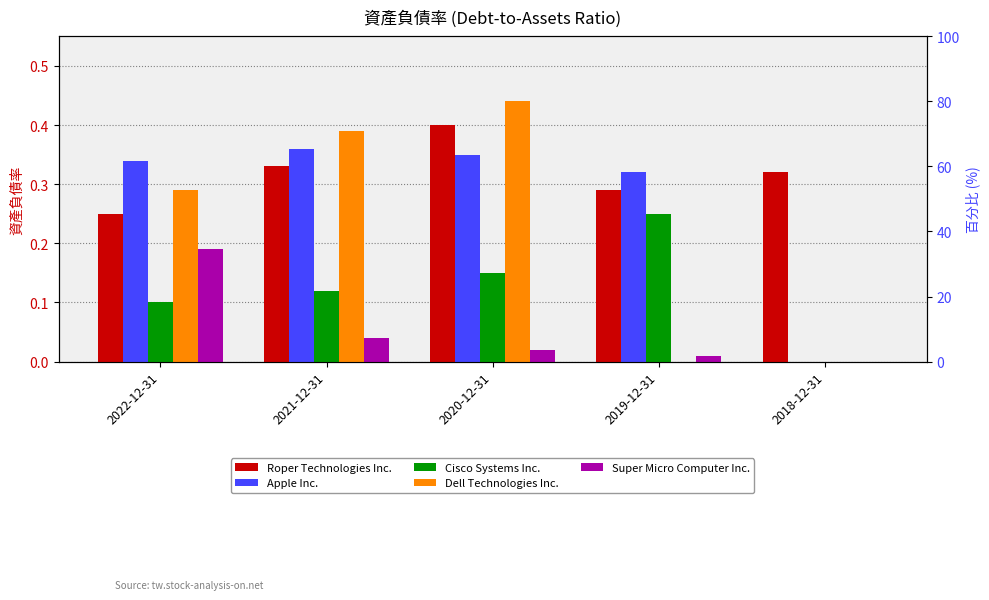

Which series has the largest total across all categories?

Roper Technologies Inc.